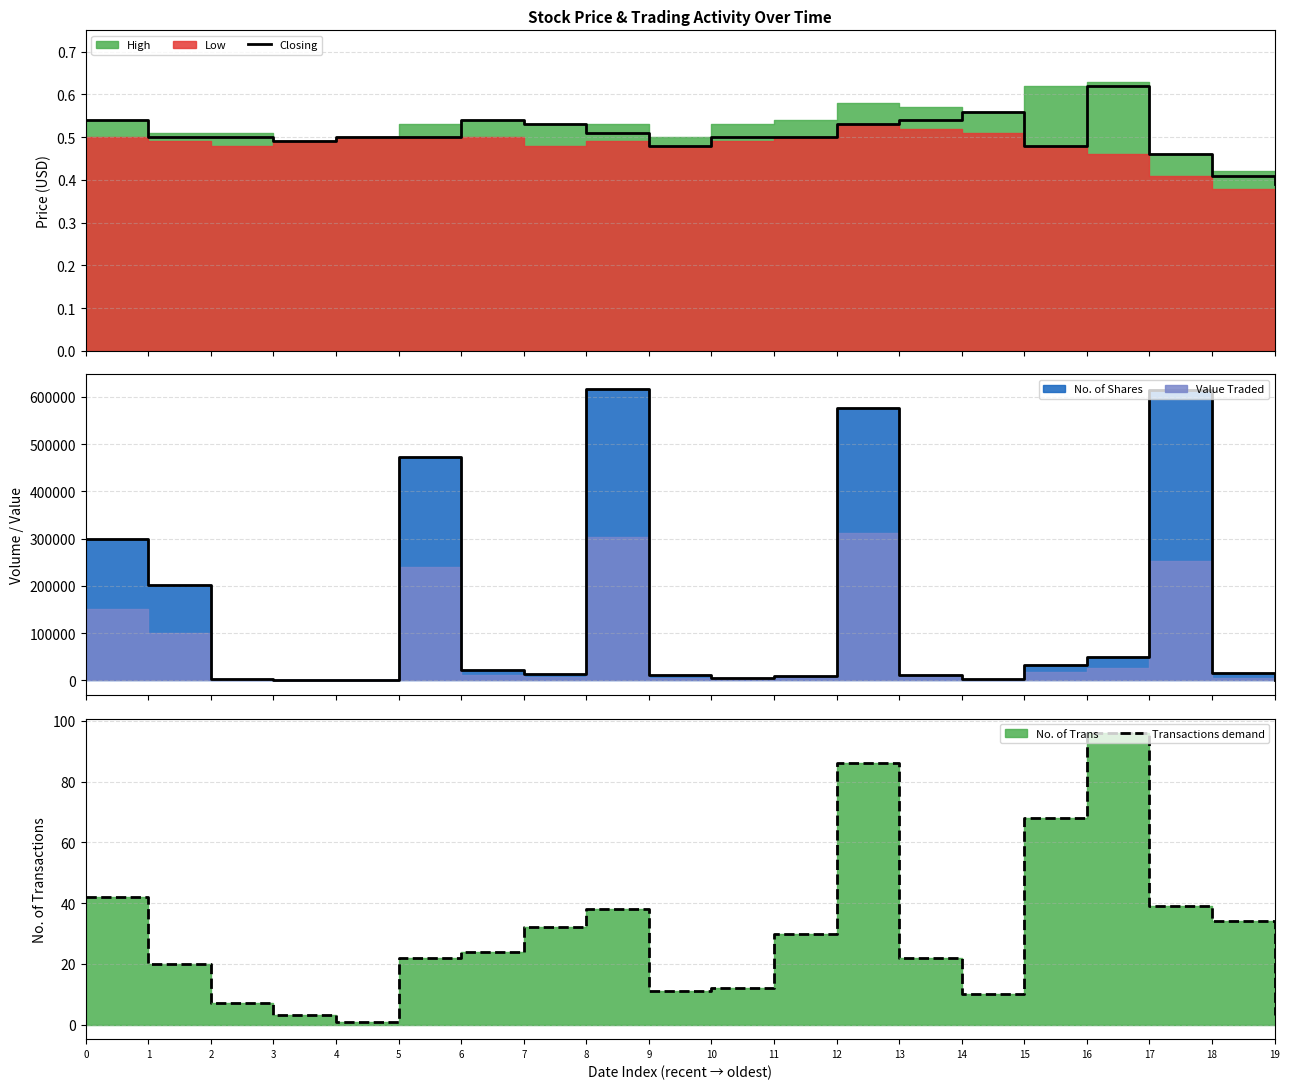

At which category does Closing reach its first local valley?

3